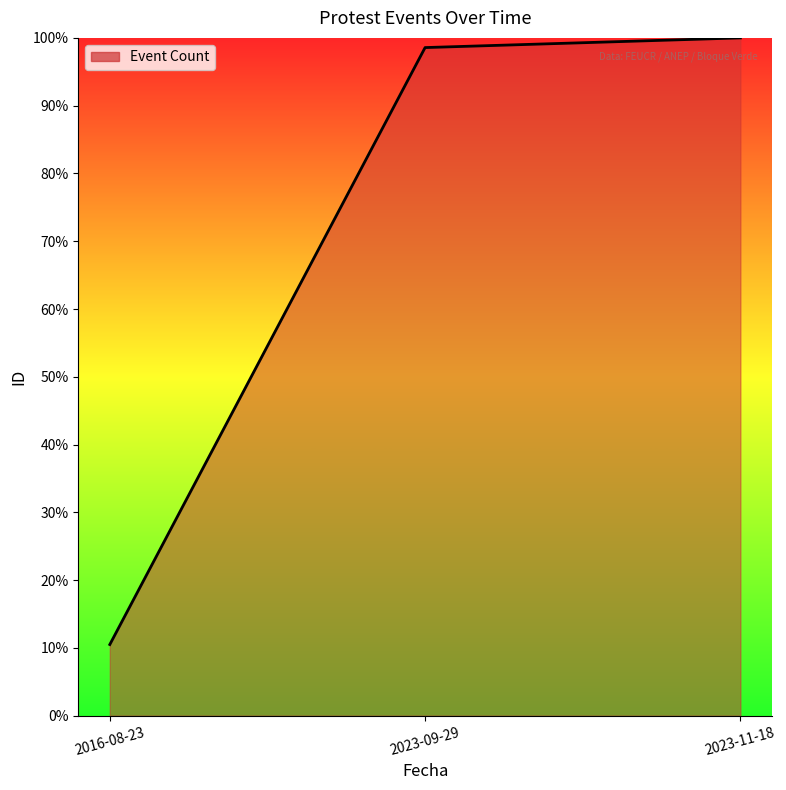

Does the chart have visible grid lines?

No